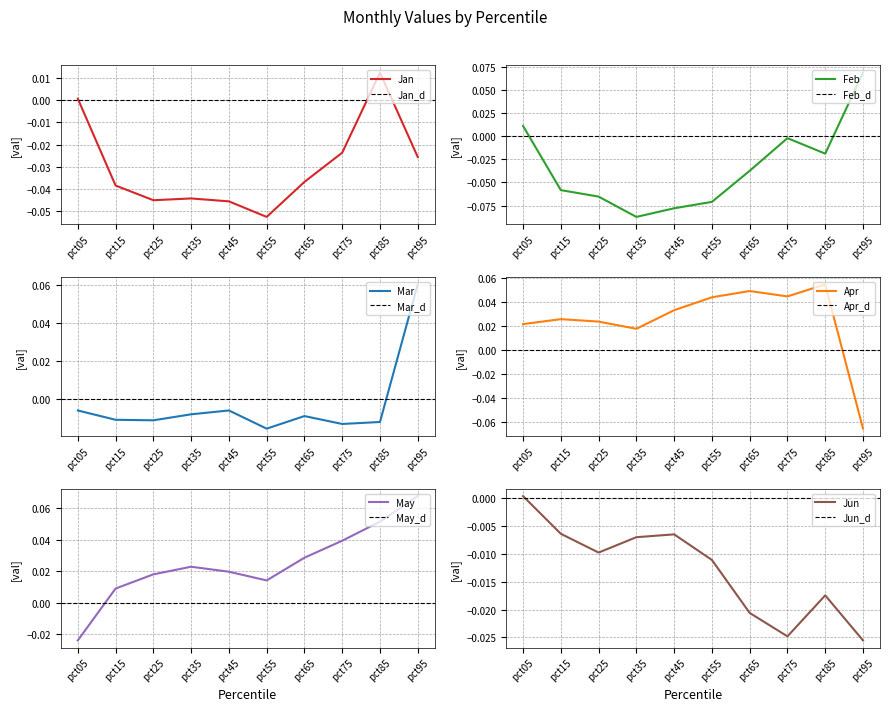

What is the difference between the second highest and minimum values in the Feb series?

0.1